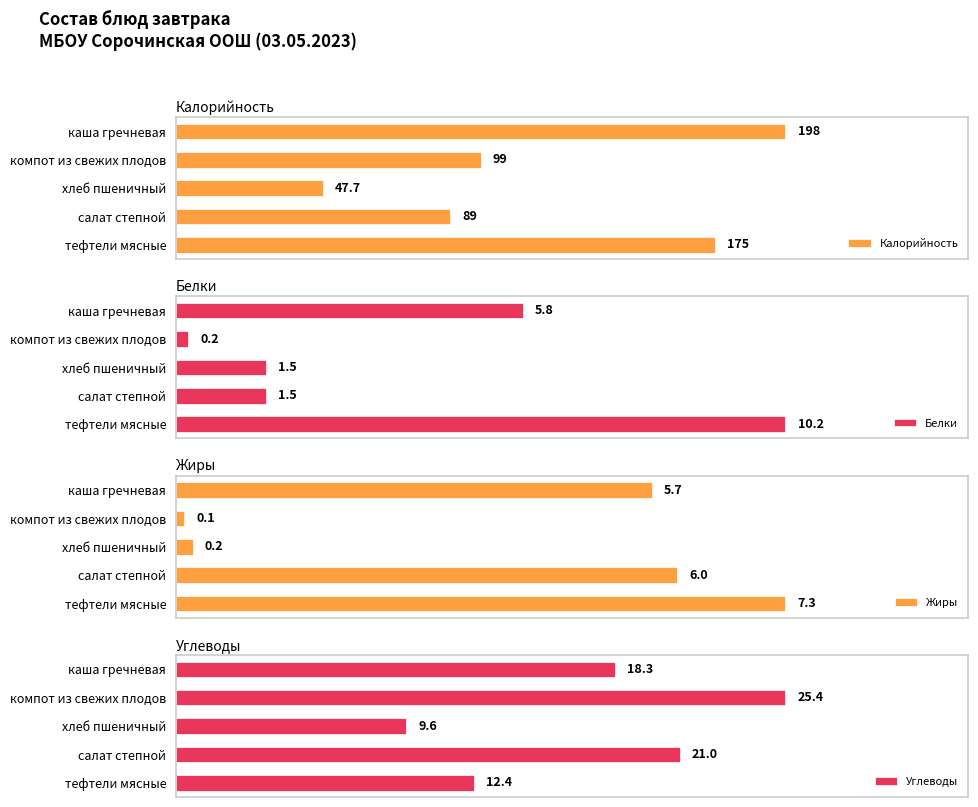

At which label does Углеводы reach its minimum?

хлеб пшеничный